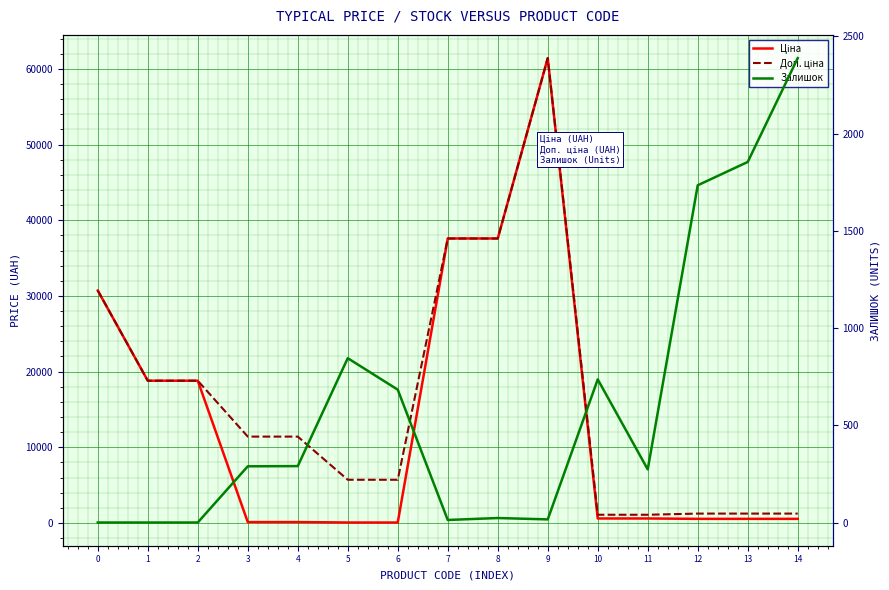

What is the spread (max minus min) of values at 12?

1195.0